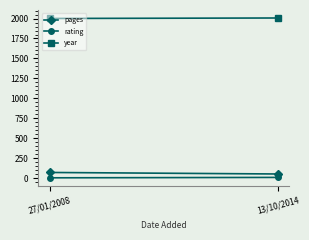

Rank the series by their maximum value, from highest to lowest.

year, pages, rating